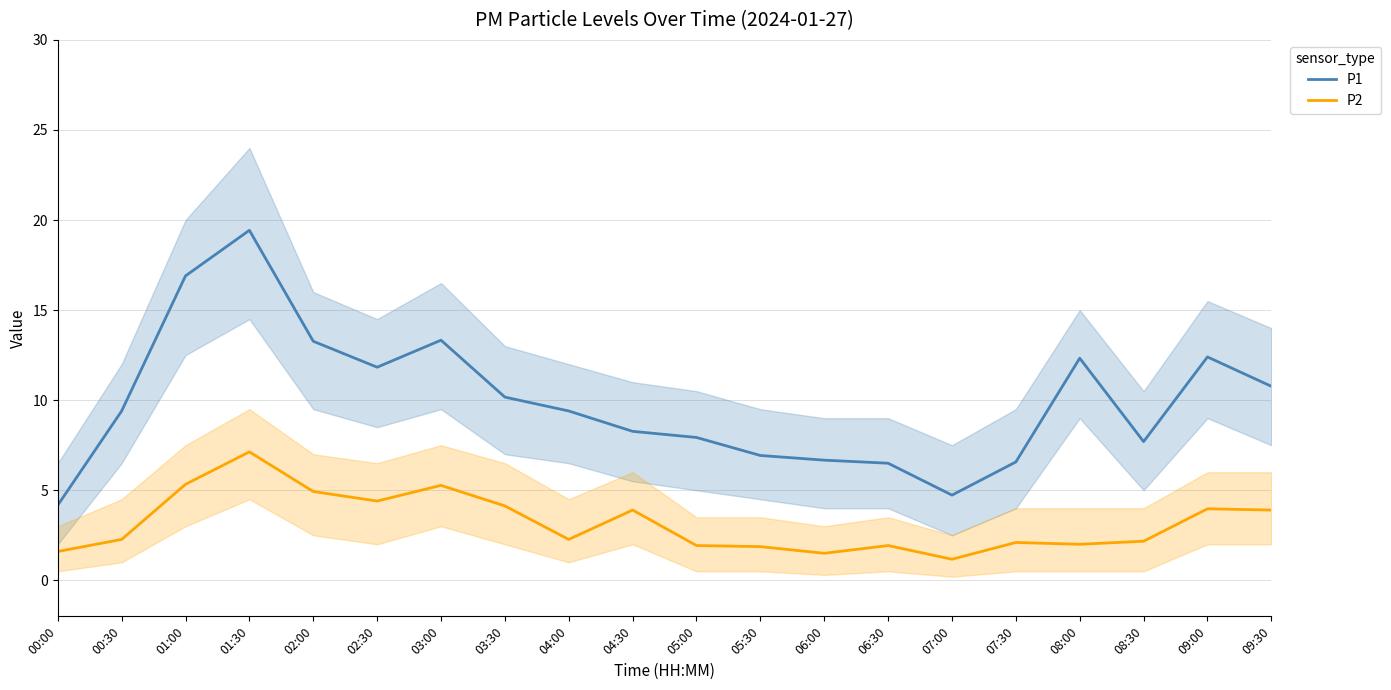

Which series has the widest spread of values?

P1